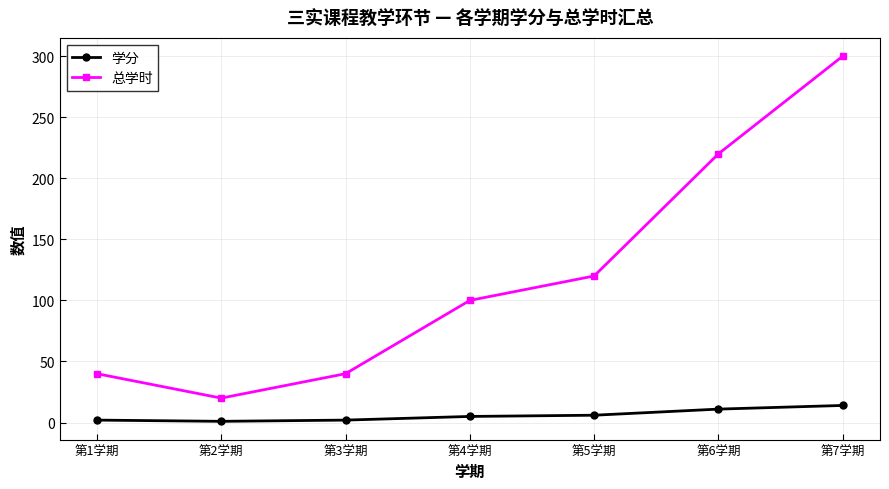

At how many categories does at least one series exceed 179?

2